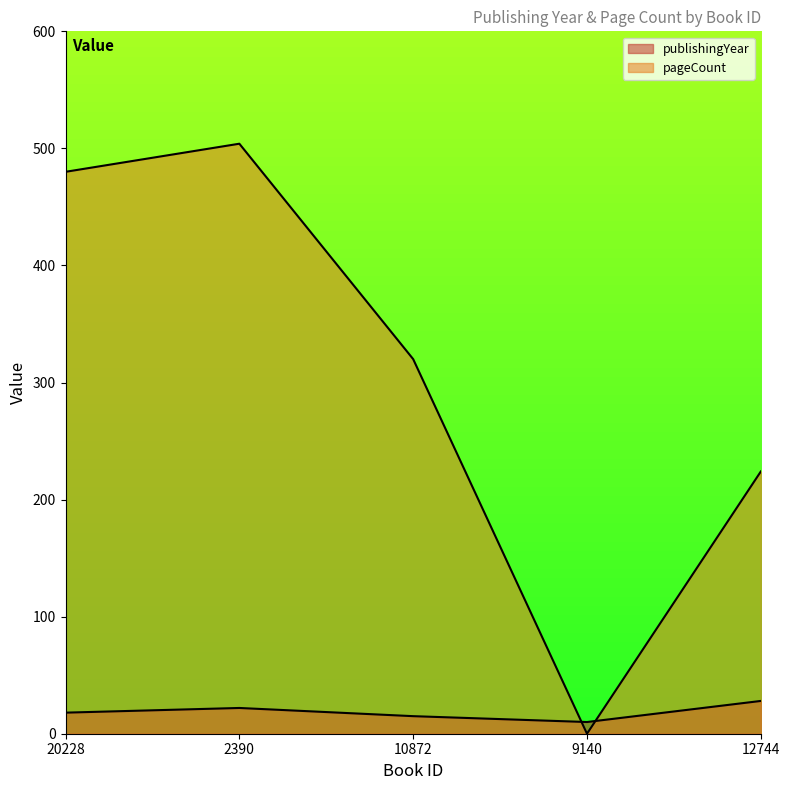

Which series has the largest total across all categories?

pageCount